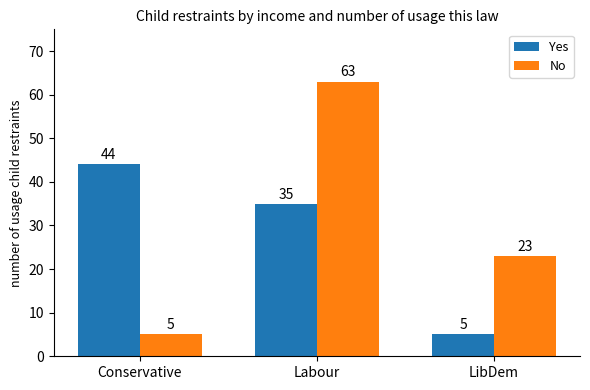

What is the difference between the No values at Conservative and LibDem?

18